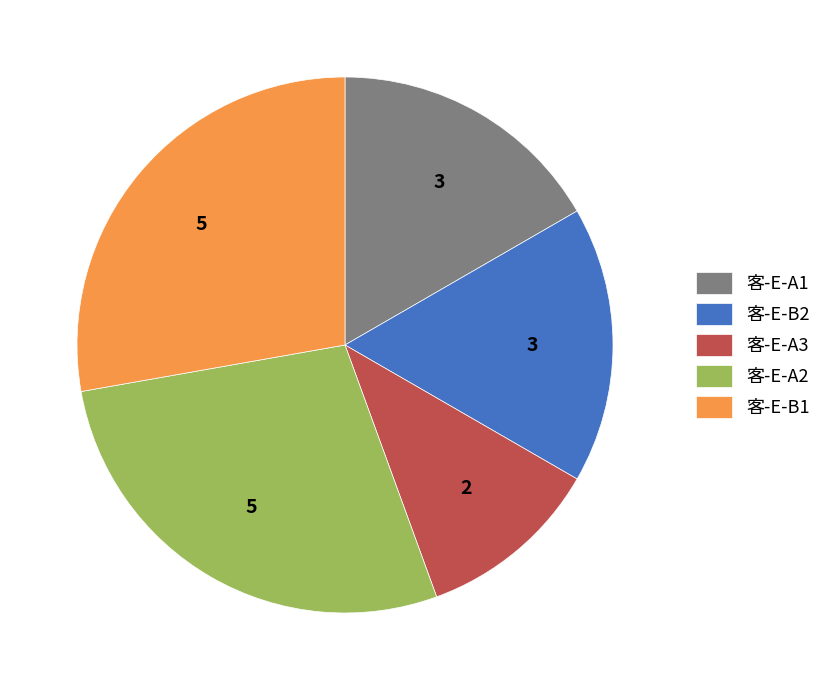

Is the sum of 客-E-A2 and 客-E-A1 greater than half?

No